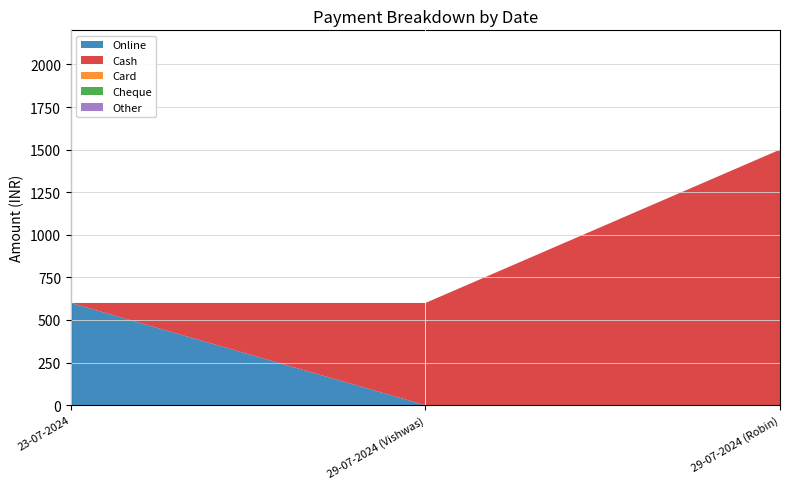

Reading left to right, extract all data points from this chart.

Cash: 0	600	1500
Card: 0	0	0
Cheque: 0	0	0
Online: 600	0	0
Other: 0	0	0